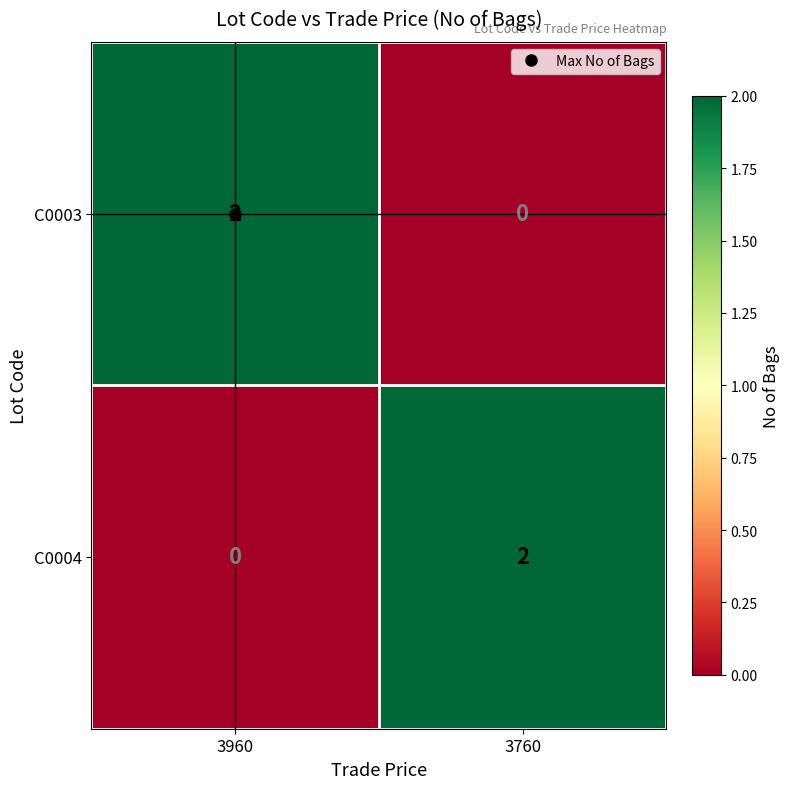

At which label does C0003 reach its peak?

3960